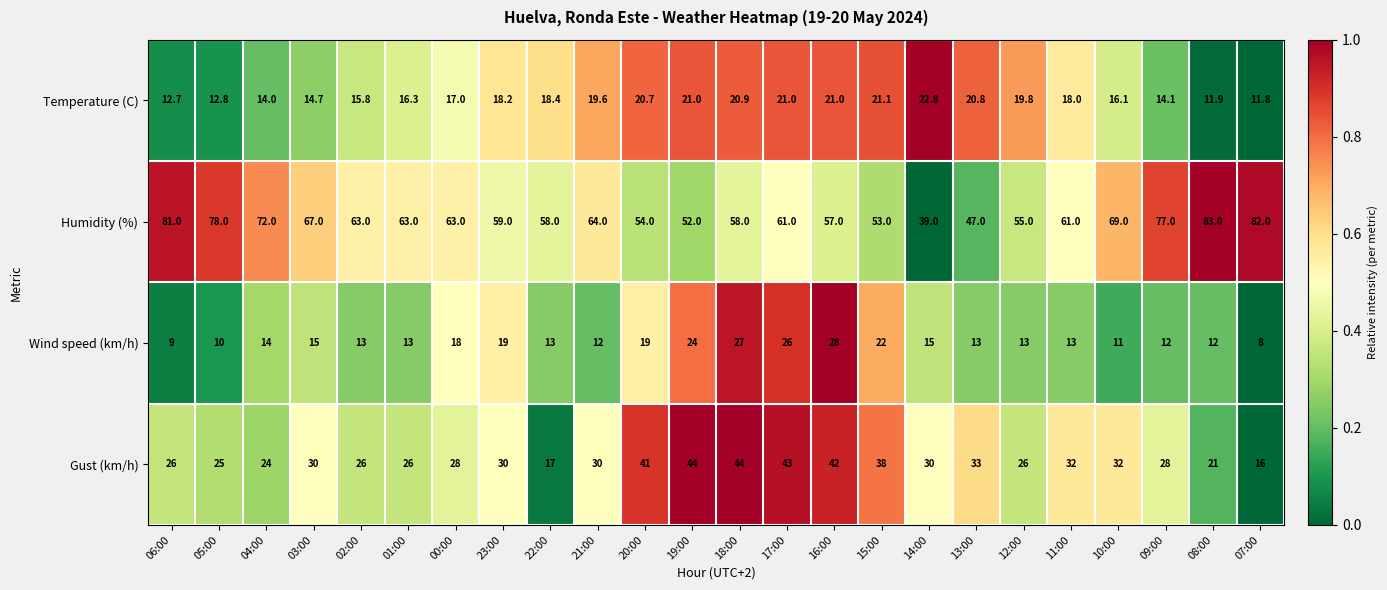

Which series changed the most between 19:00 and 09:00?

Humidity (%)